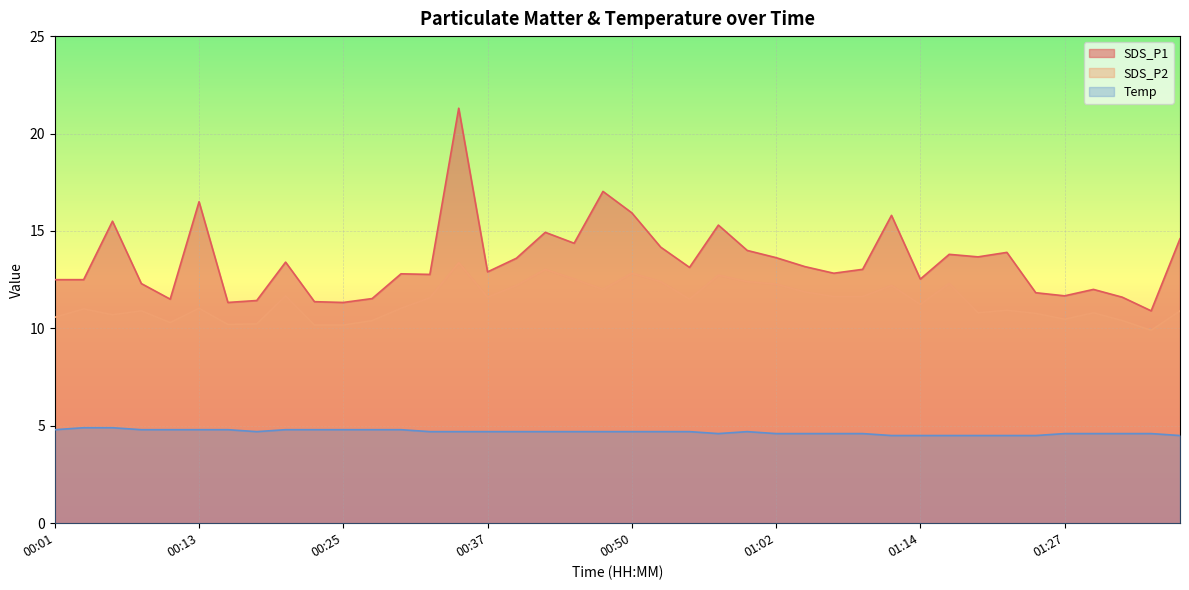

Is it true that SDS_P2 equals 13.7 at 00:23?

False